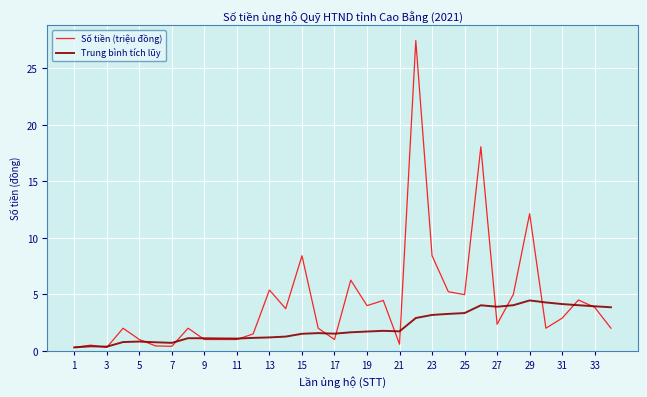

Which series has the widest spread of values?

Số tiền (triệu đồng)